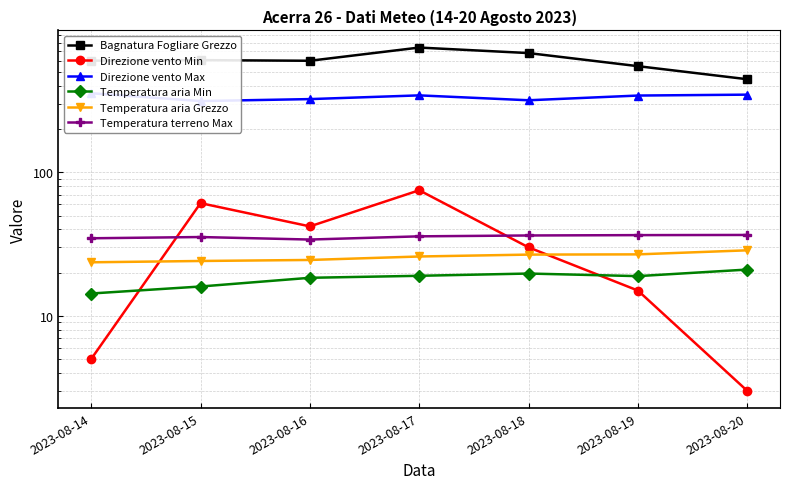

True or false: Direzione vento Max has a value of 314.0 at 2023-08-15.

True